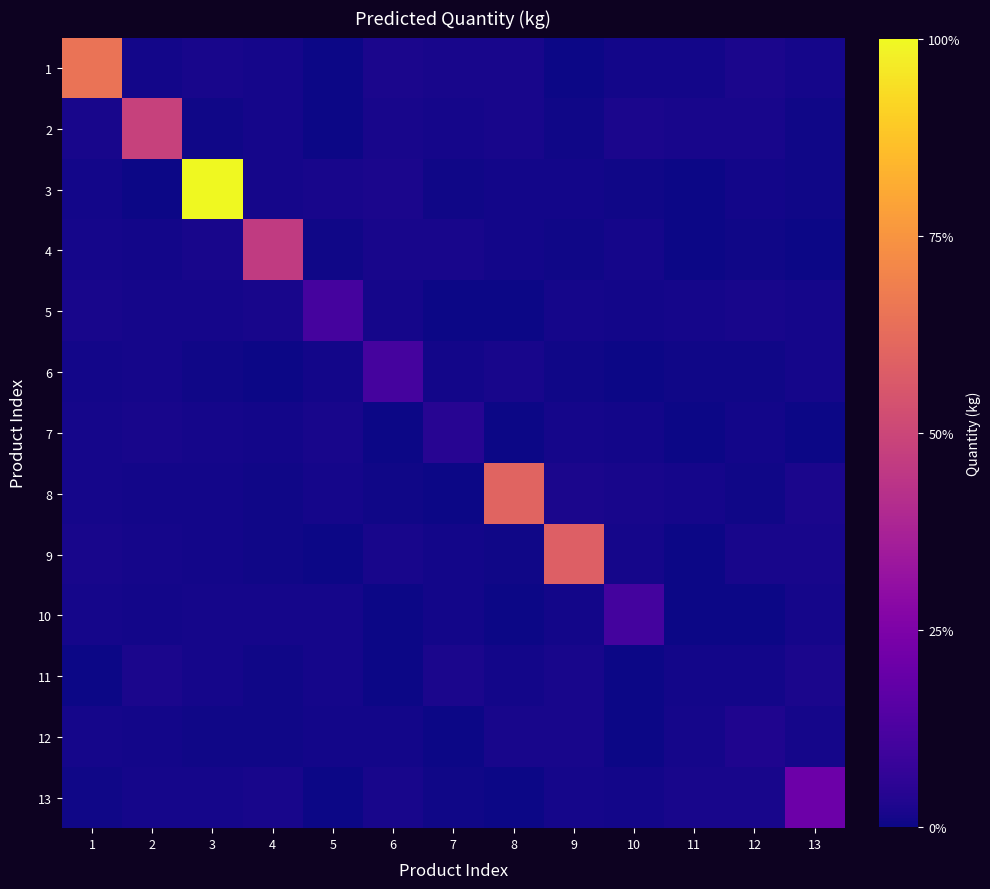

What is the total value across all series at 2?

2346.5